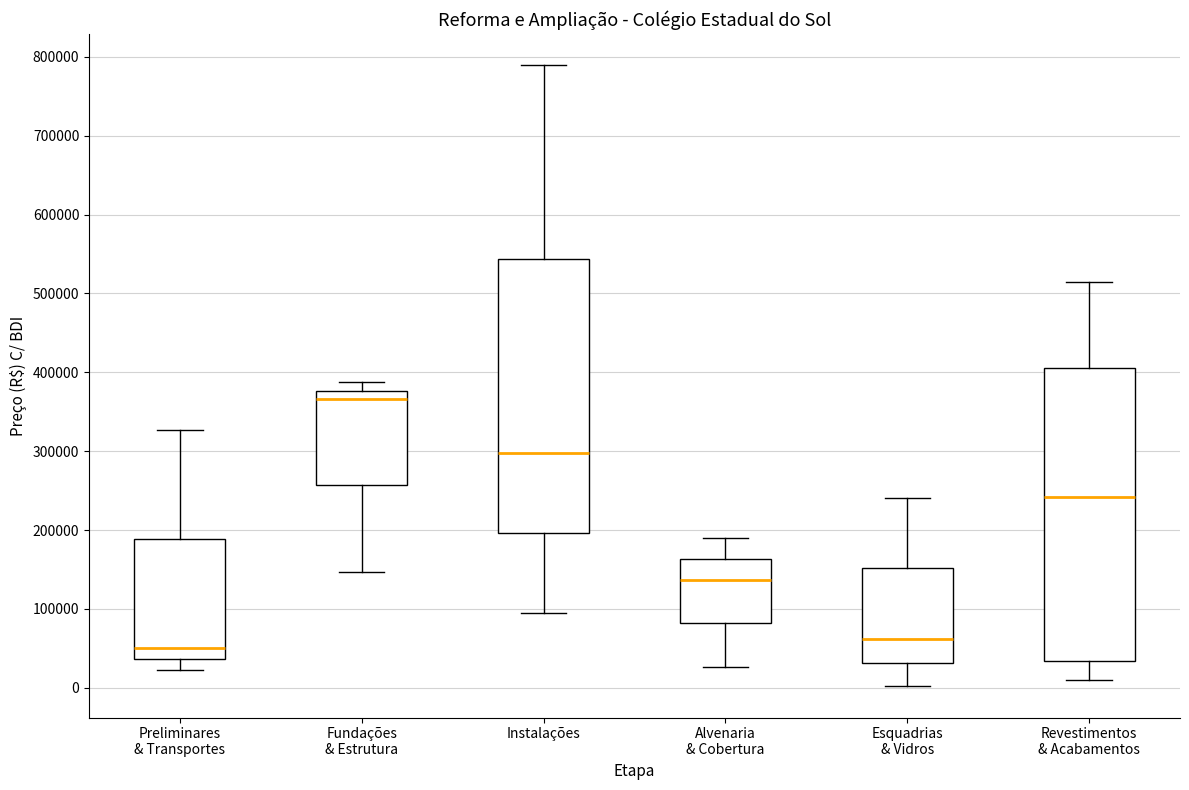

Reading left to right, read every box against the y-axis: the position of its median line, the range the box covers, and the ends of its whiskers. The values are not printed on the chart, so give them approximately, as read against the axis.

Preliminares & Transportes: median 50000, box 40000 to 190000, whiskers 20000 to 330000
Fundações & Estrutura: median 370000, box 260000 to 380000, whiskers 150000 to 390000
Instalações: median 300000, box 200000 to 540000, whiskers 90000 to 790000
Alvenaria & Cobertura: median 140000, box 80000 to 160000, whiskers 30000 to 190000
Esquadrias & Vidros: median 60000, box 30000 to 150000, whiskers 0 to 240000
Revestimentos & Acabamentos: median 240000, box 30000 to 410000, whiskers 10000 to 510000